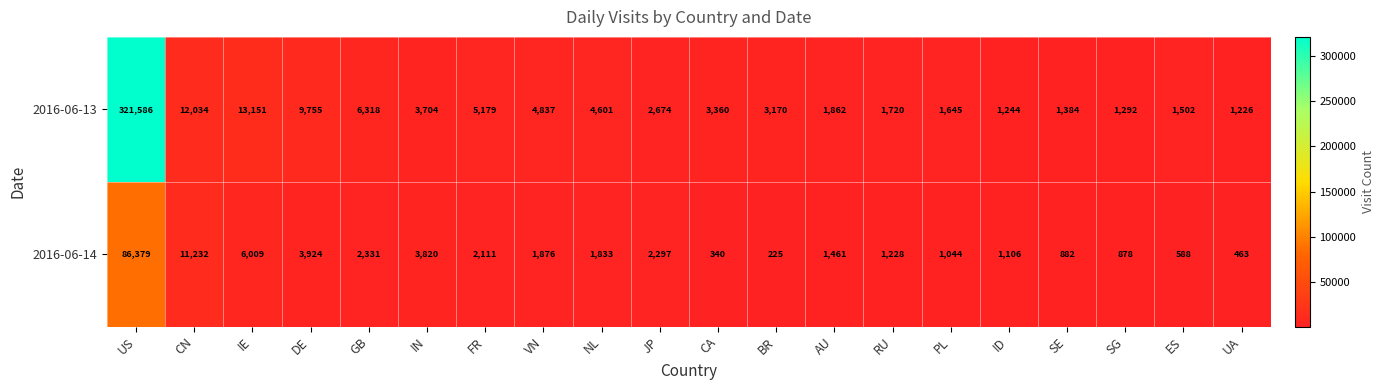

Is the value of 2016-06-14 at JP greater than the value of 2016-06-13 at ID?

Yes